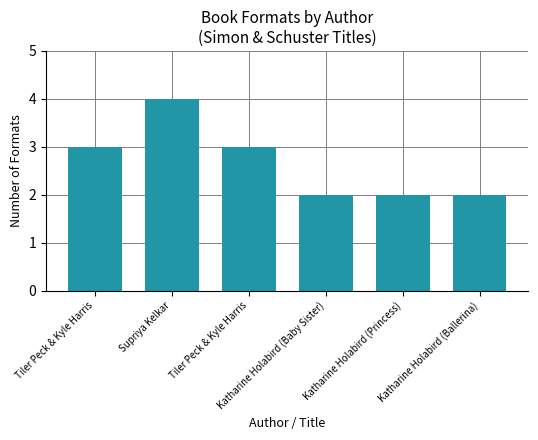

True or false: the data shows 1 at Katharine Holabird (Baby Sister).

False